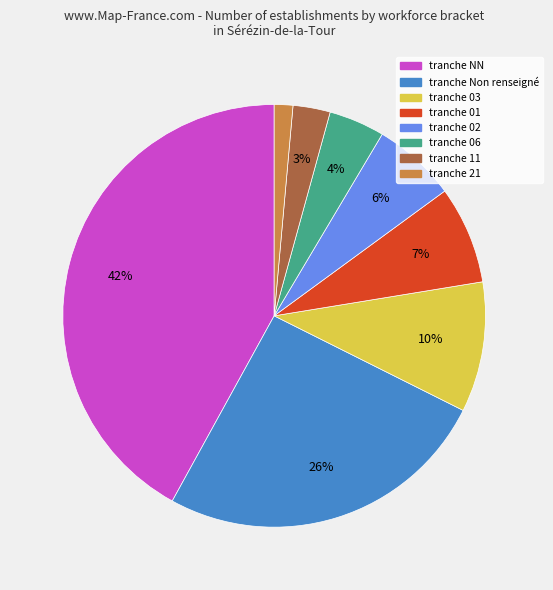

Does any single category account for the majority?

No